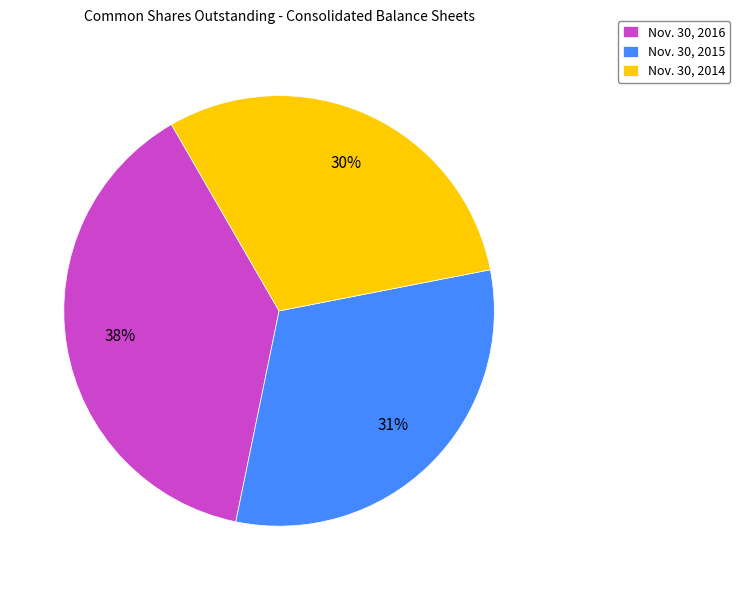

Approximately how many times larger is the value at Nov. 30, 2015 compared to Nov. 30, 2016?

0.8